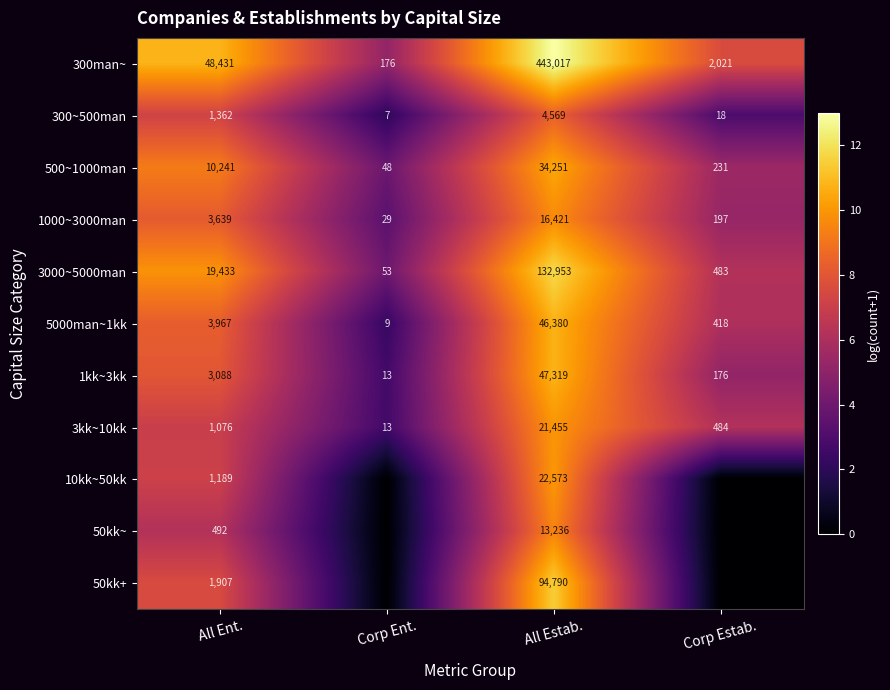

The 50kk+ series shows 145872 at All Estab.. True or false?

False